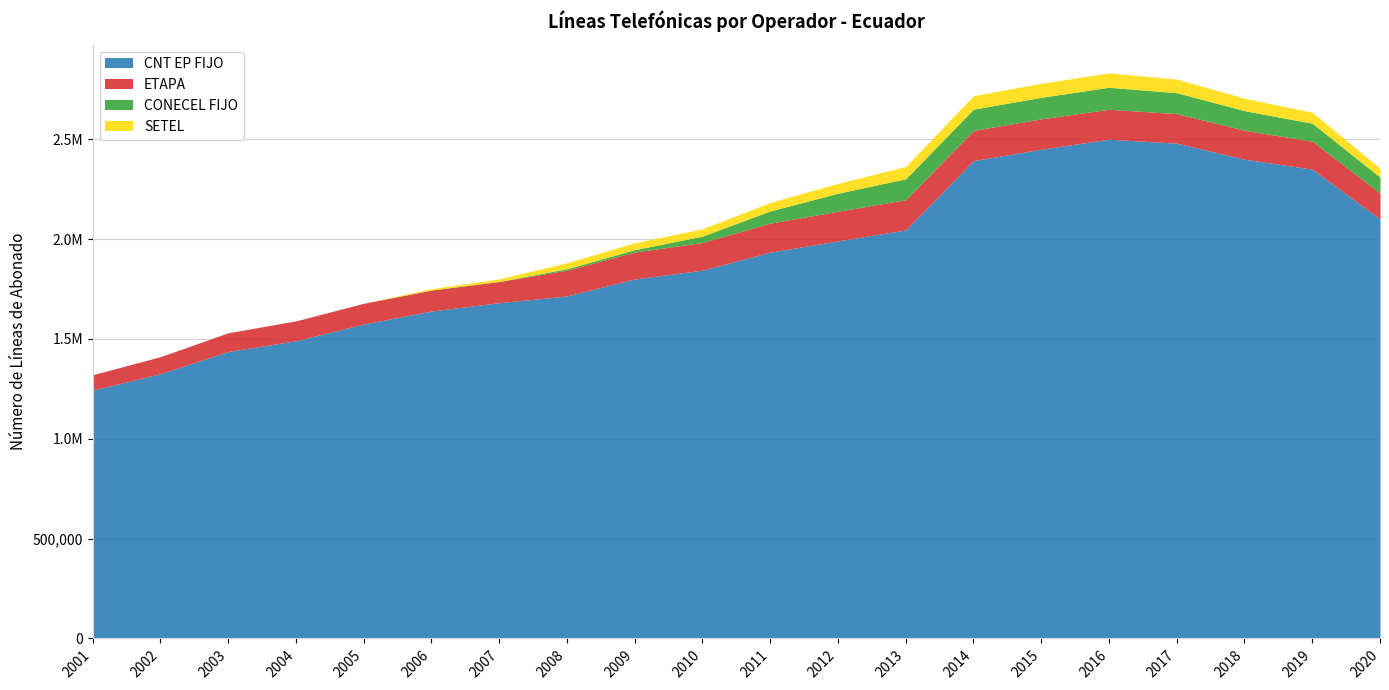

What are all the series names shown in the legend?

CNT EP FIJO, ETAPA, CONECEL FIJO, SETEL